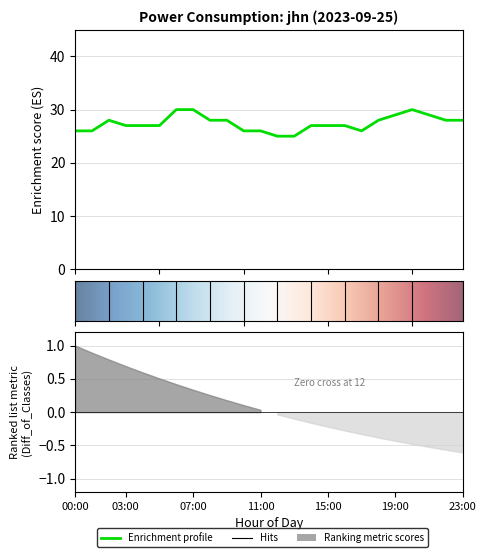

Where does the data first go above 27?

02:00